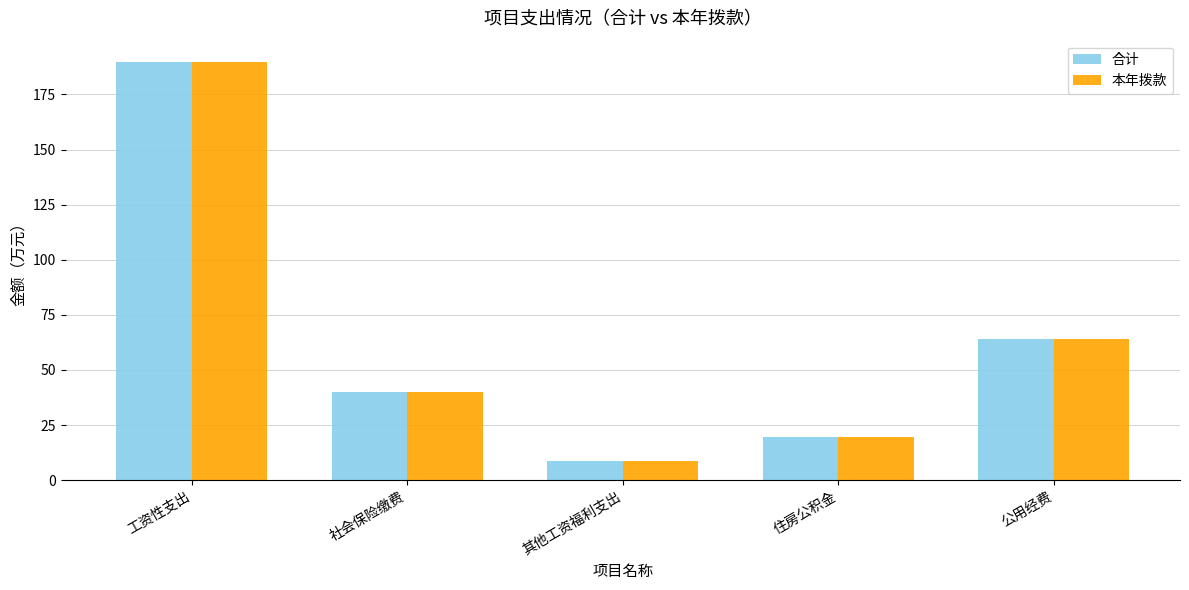

Which label corresponds to the largest value in the chart?

工资性支出